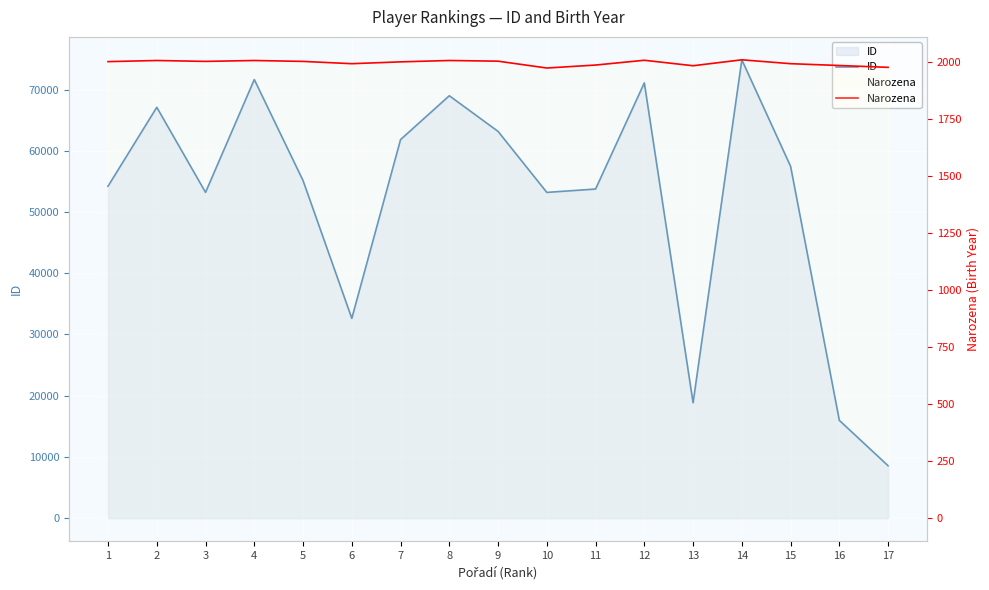

What is the difference between the maximum and minimum values in the Narozena series?

36